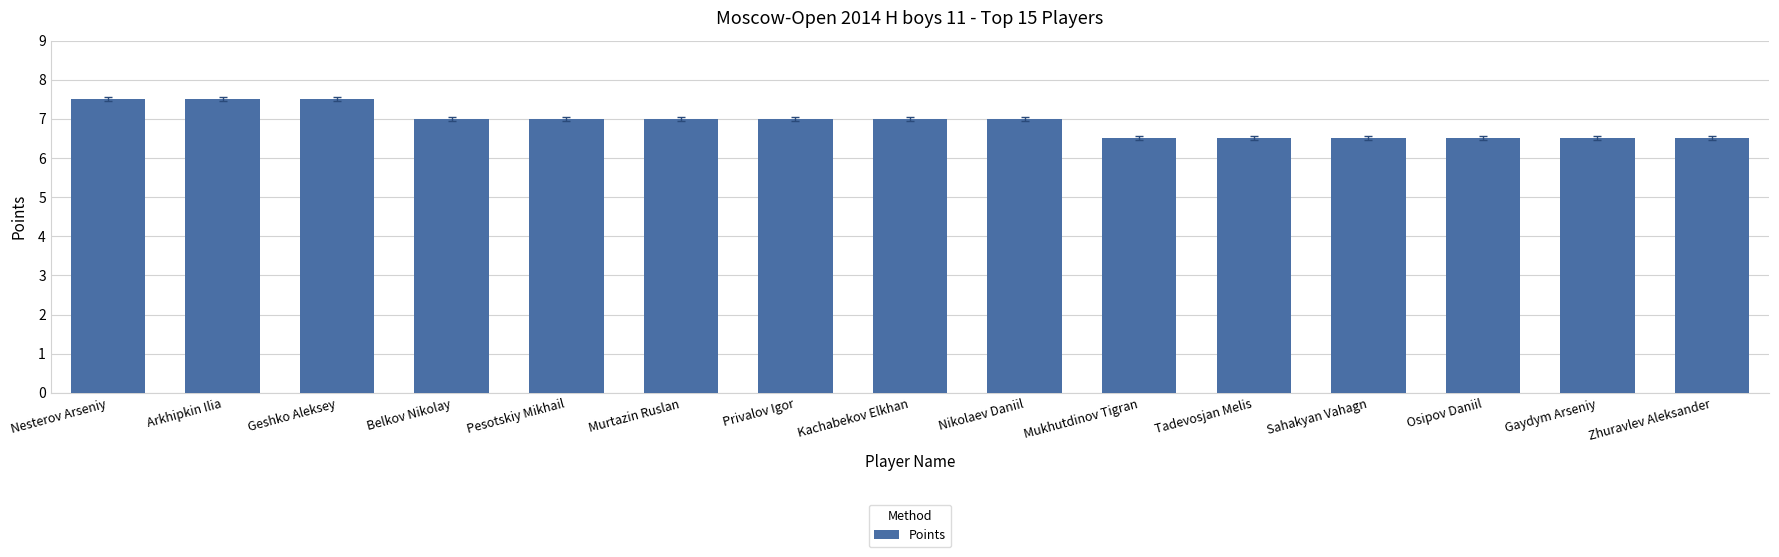

What is the smallest value displayed?

6.5